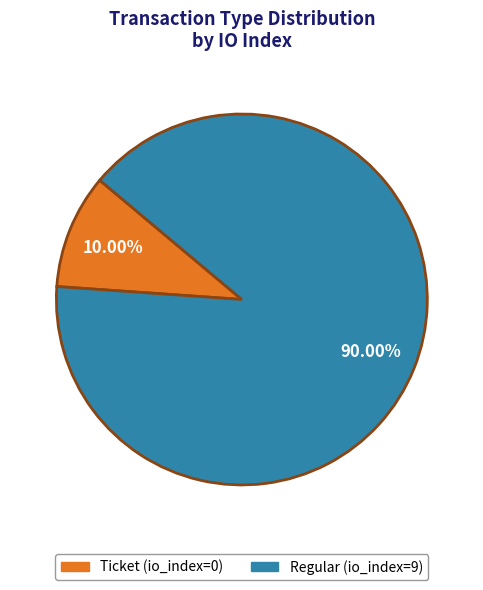

What percentage is the Ticket (io_index=0) slice, to the nearest percent?

10%